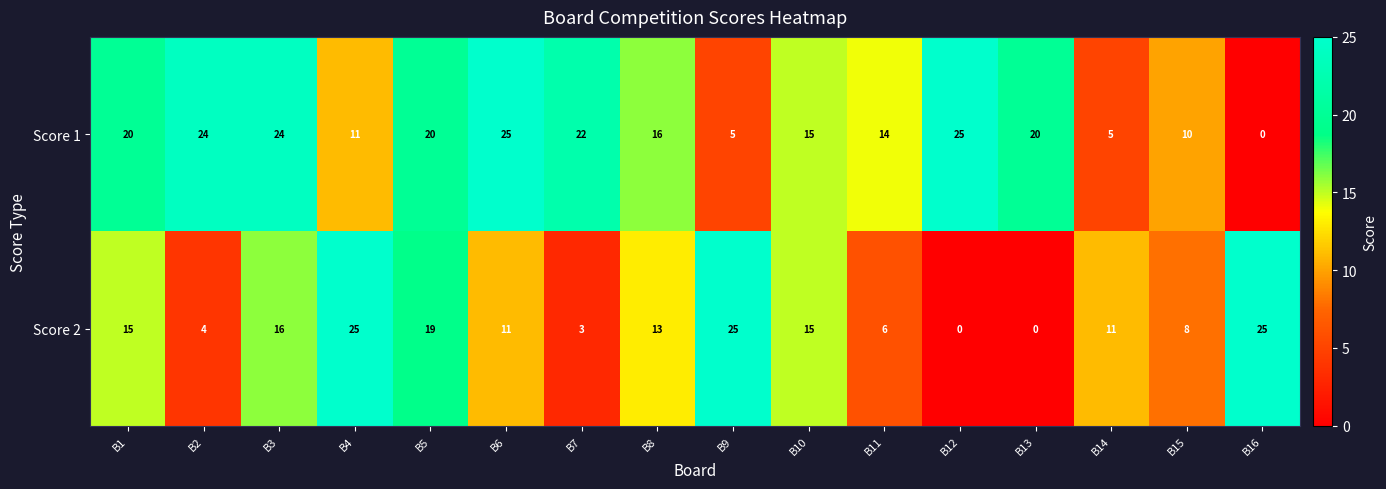

How many positive values does the Score 1 series have?

15